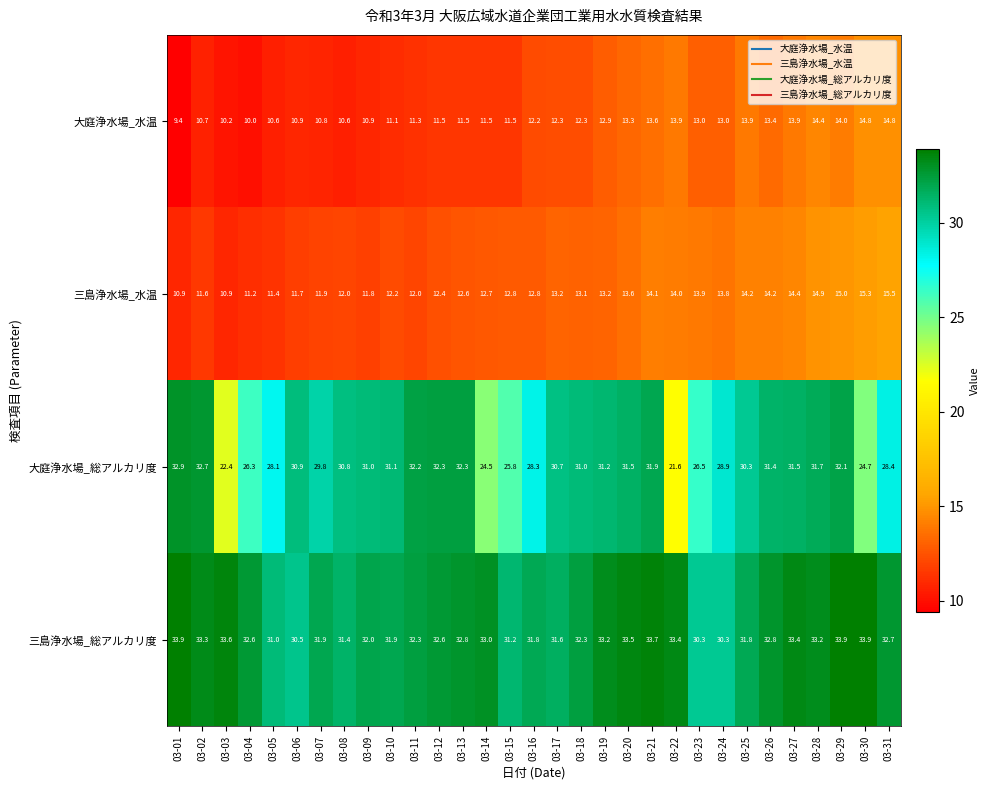

What is the lowest value of the 大庭浄水場_総アルカリ度 series?

21.6